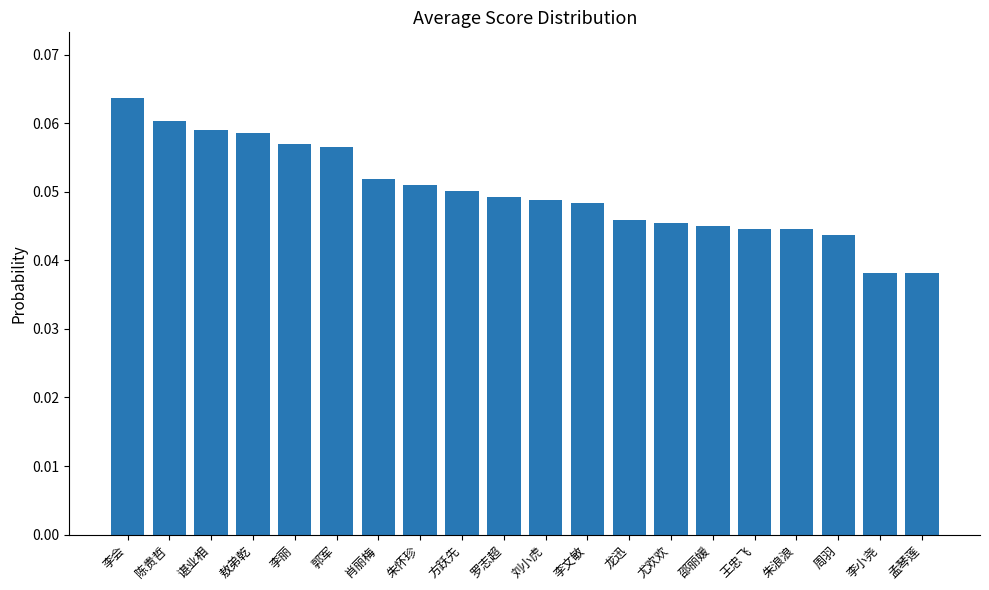

Is it true that the value at 方跃先 is 0.0?

False